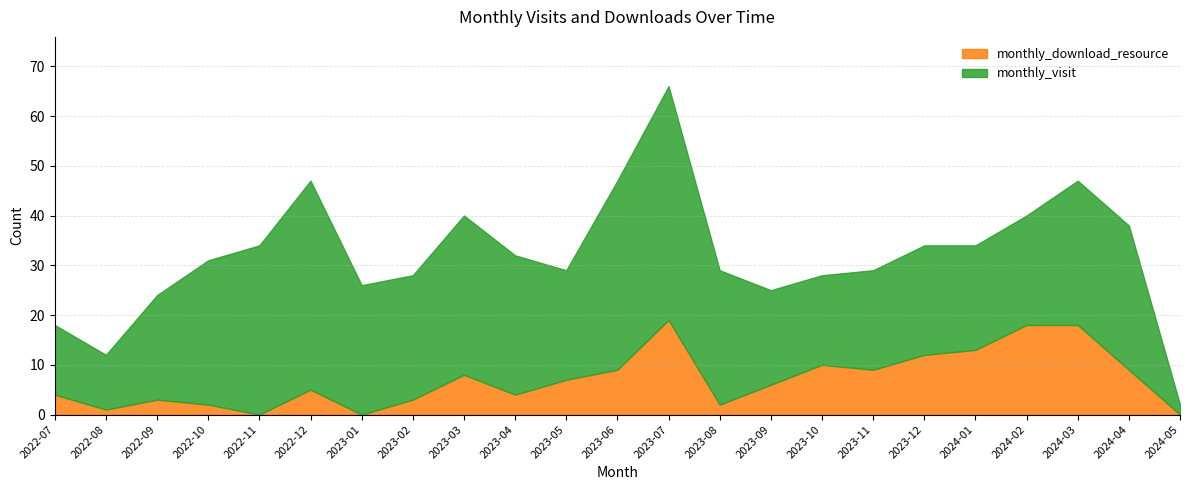

At which label does monthly_visit first exceed 25?

2022-10